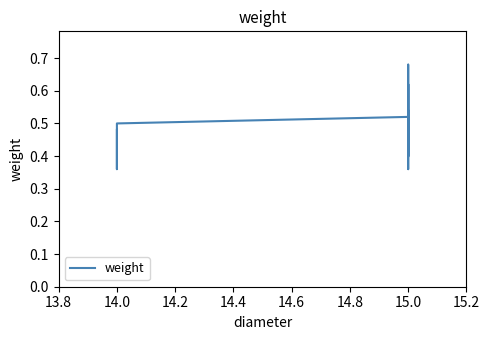

How many values are between 0 and 1?

23